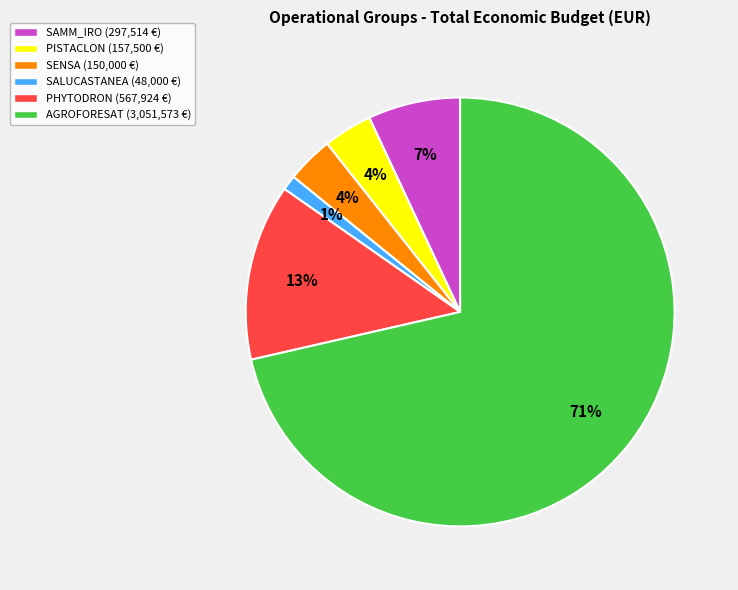

Count the number of slices in the pie.

6